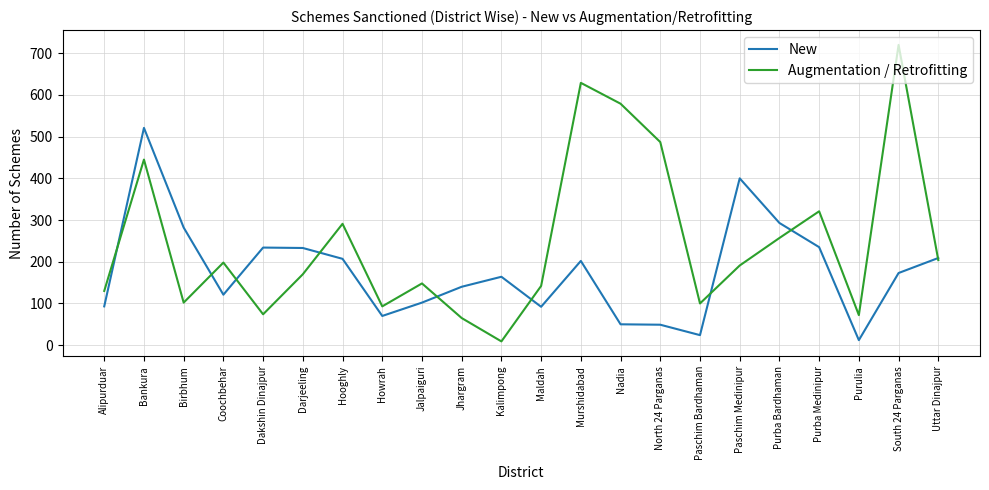

What is the maximum value shown in the chart?

720